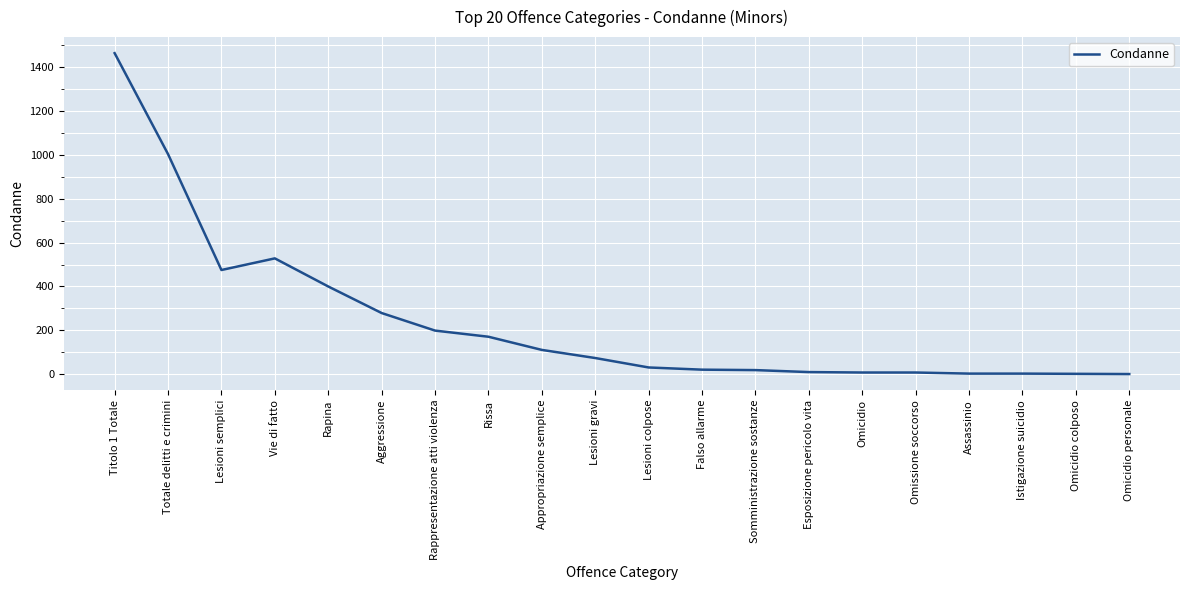

The value at Aggressione is 57. True or false?

False